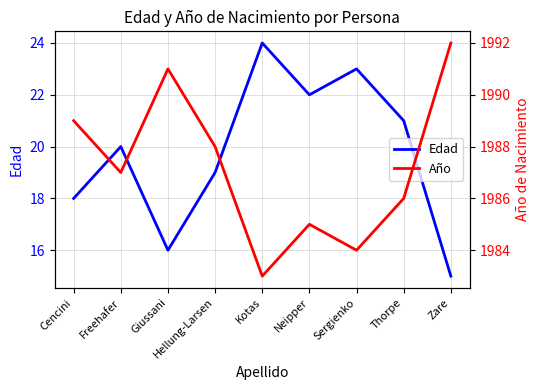

Which series has the largest range (max minus min)?

Edad